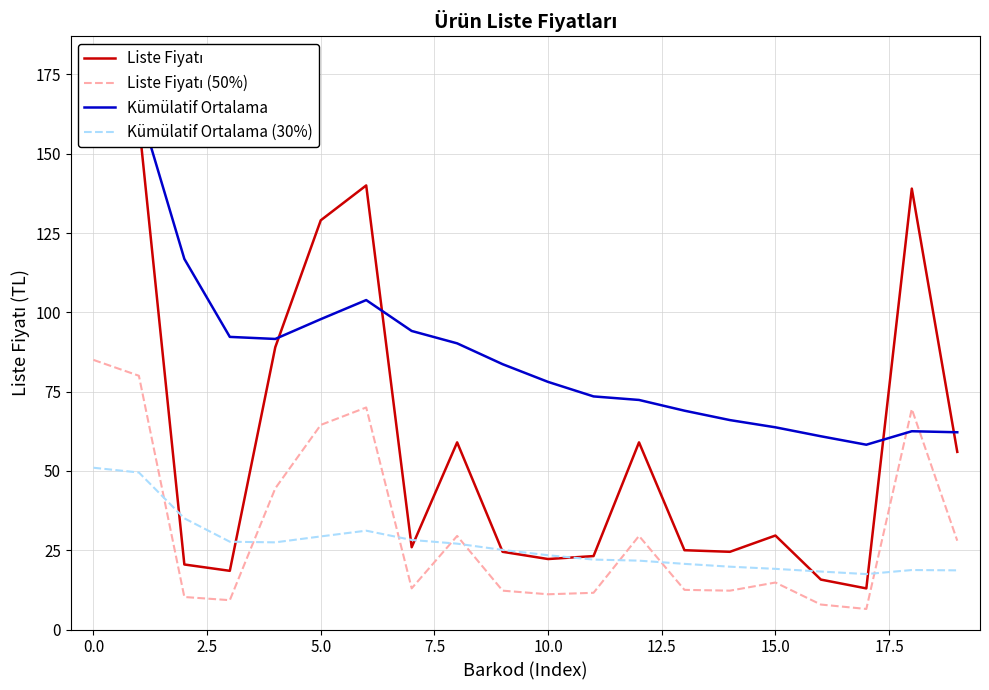

What is the value of the Liste Fiyatı (50%) point at the 17th from the left?

7.9